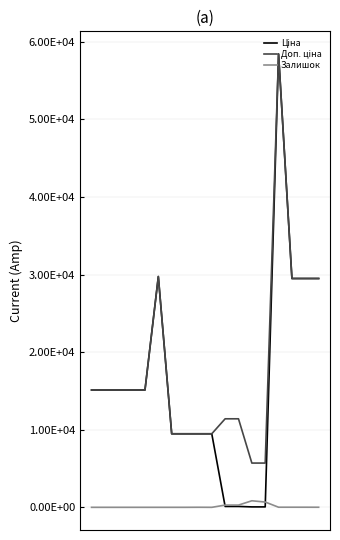

Does the chart have visible grid lines?

Yes